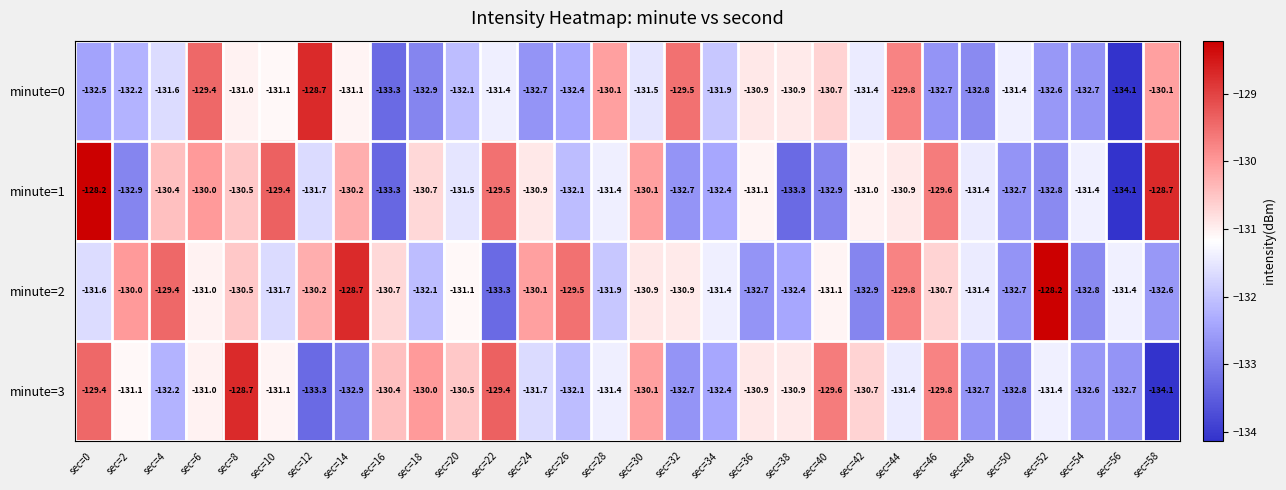

What is the total value across all series at sec=12?

-523.9